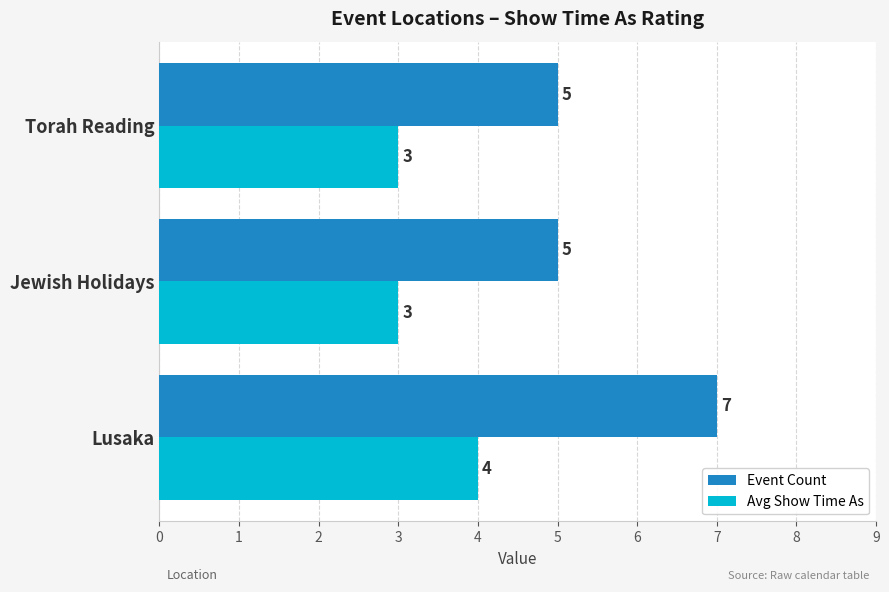

The value of Avg Show Time As at Jewish Holidays is 5. True or false?

False